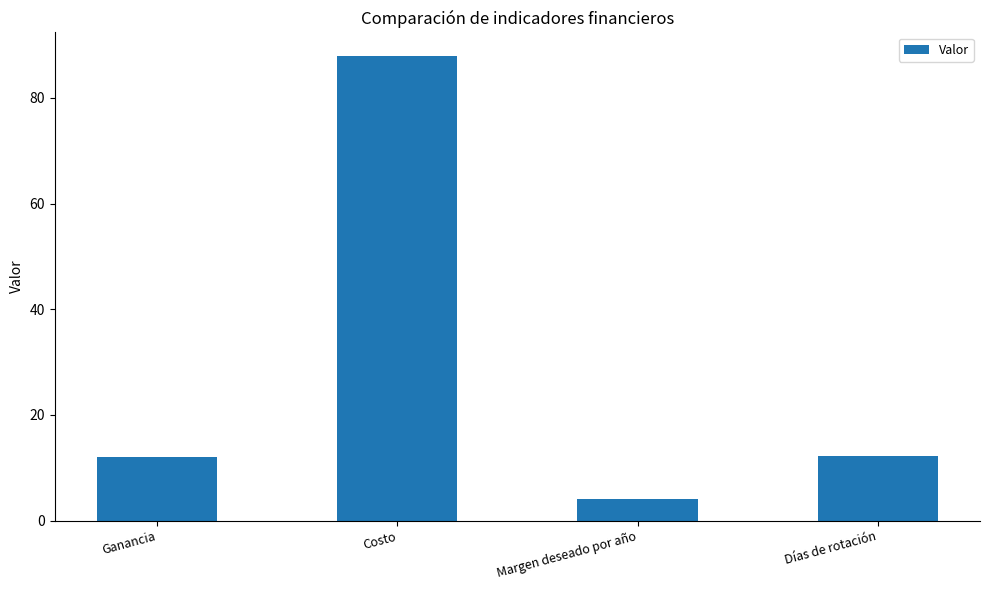

Is it true that the value at Ganancia is 20.8?

False